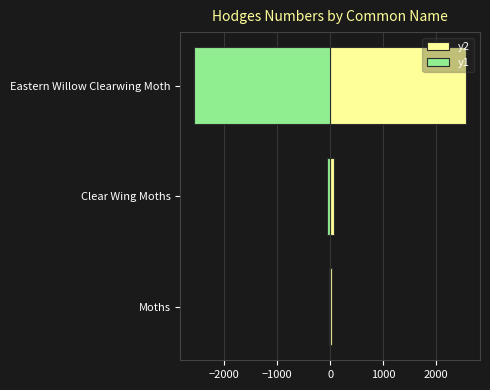

List the series in order of their peak value, highest first.

y2, y1